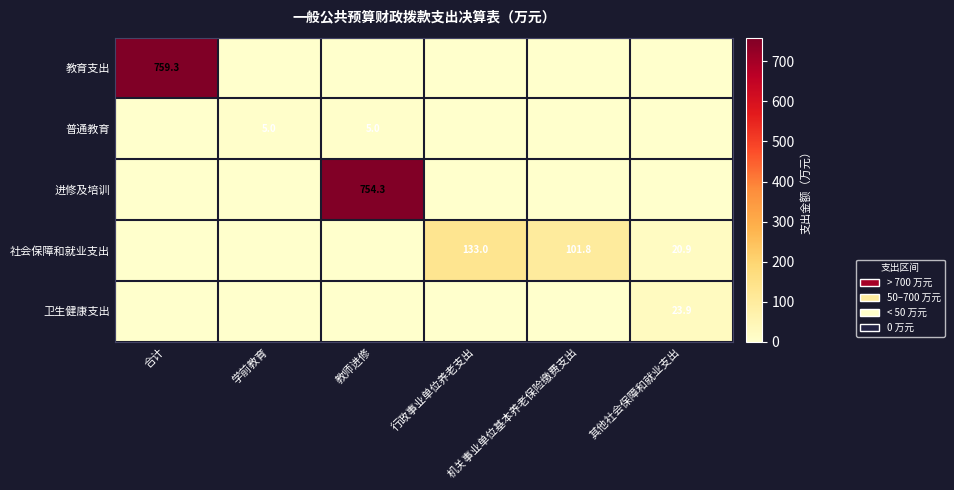

Which series changed the most between 教师进修 and 其他社会保障和就业支出?

进修及培训